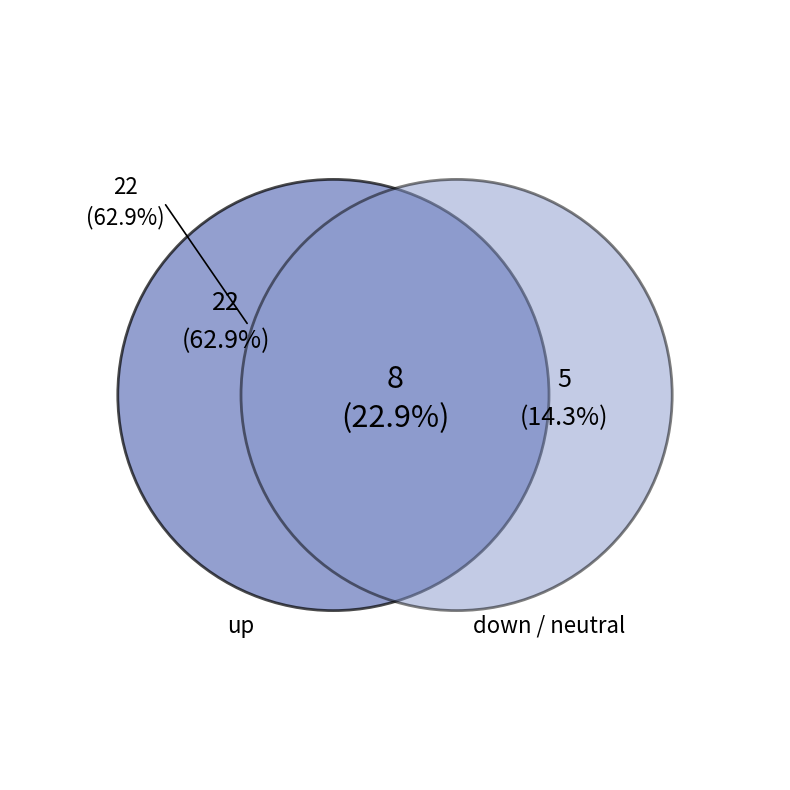

Between down and up, which is larger?

up